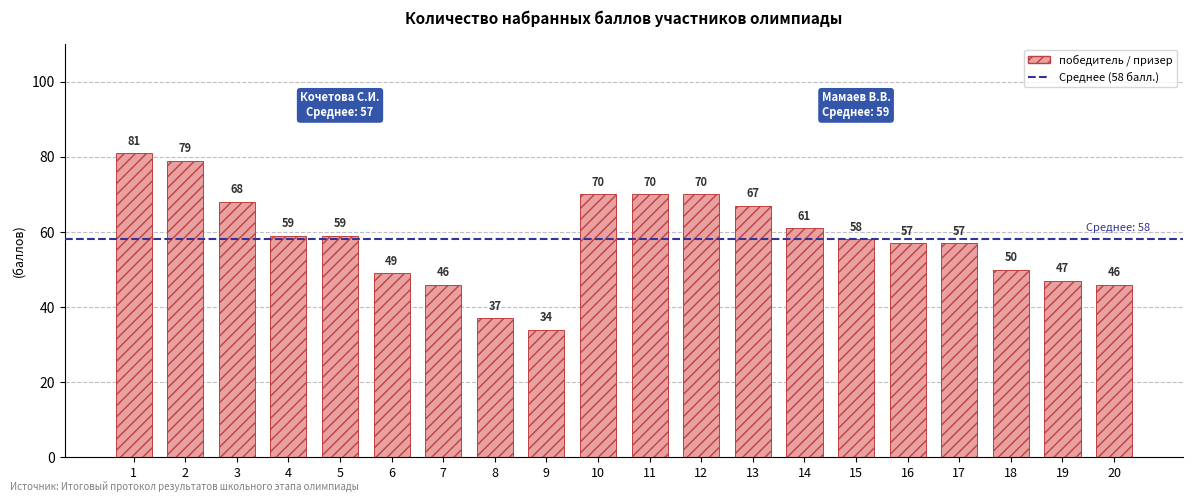

What is the difference between the second highest and minimum values?

45